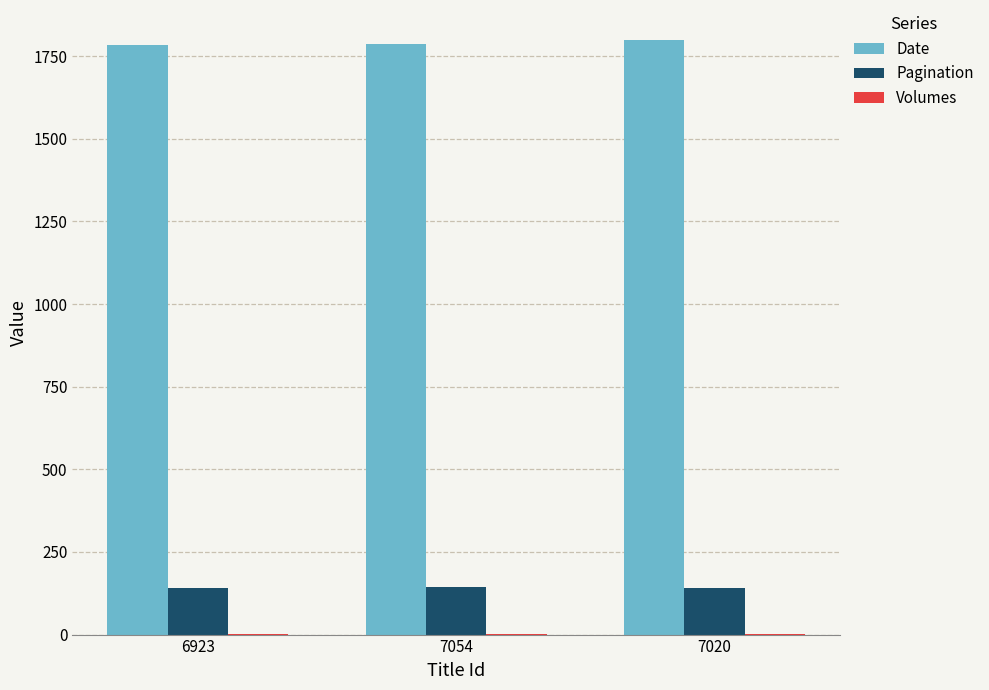

What is the sum of all Pagination values?

428